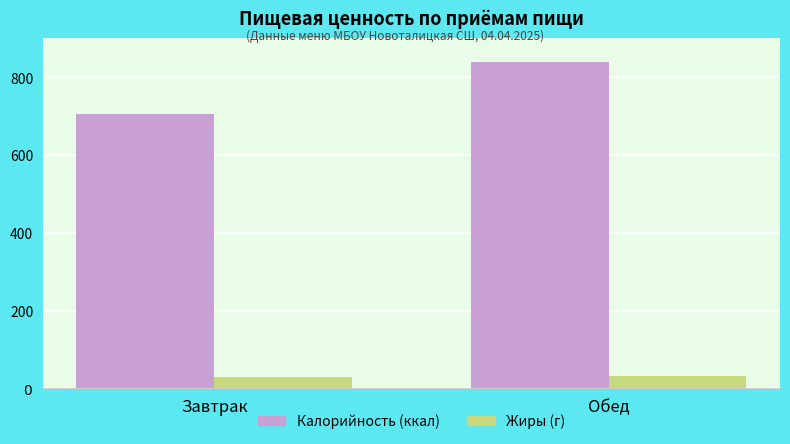

What position from the left is Обед?

2